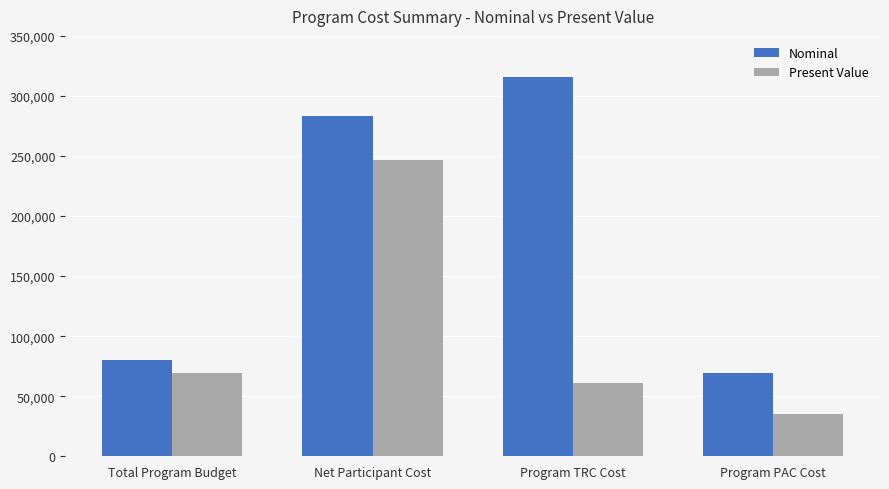

True or false: Nominal has a value of 79863.2 at Total Program Budget.

True